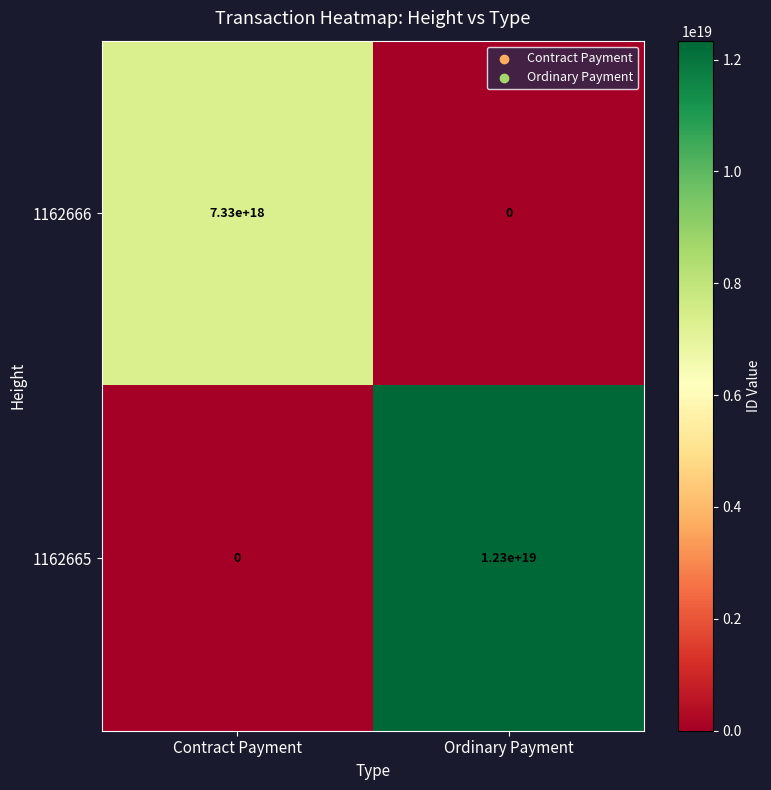

How many categories are shown in the chart?

2